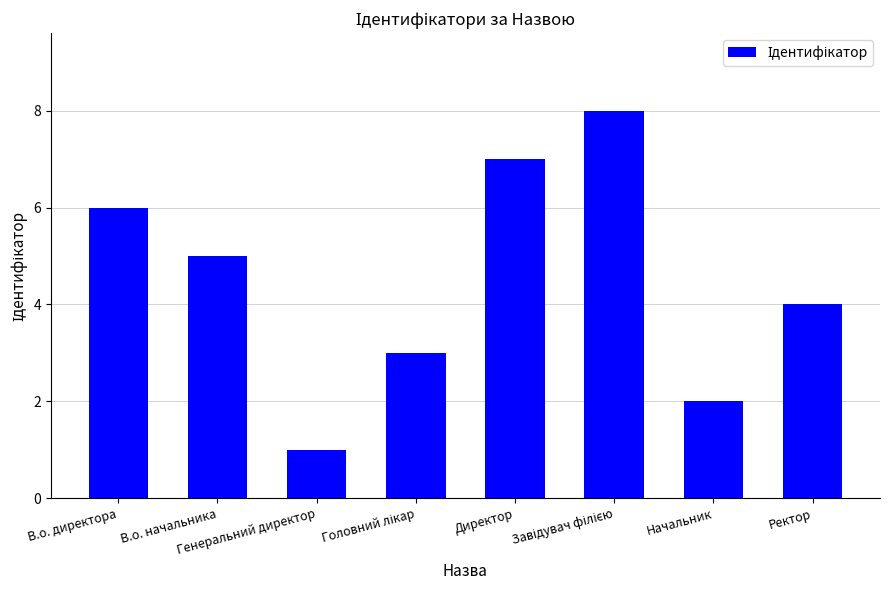

Reading left to right, transcribe all the data shown in this chart.

6	5	1	3	7	8	2	4